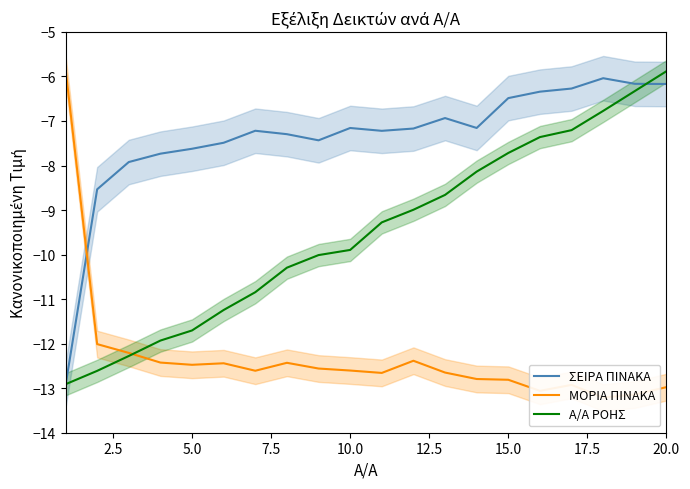

What are all the series names shown in the legend?

ΣΕΙΡΑ ΠΙΝΑΚΑ, ΜΟΡΙΑ ΠΙΝΑΚΑ, Α/Α ΡΟΗΣ